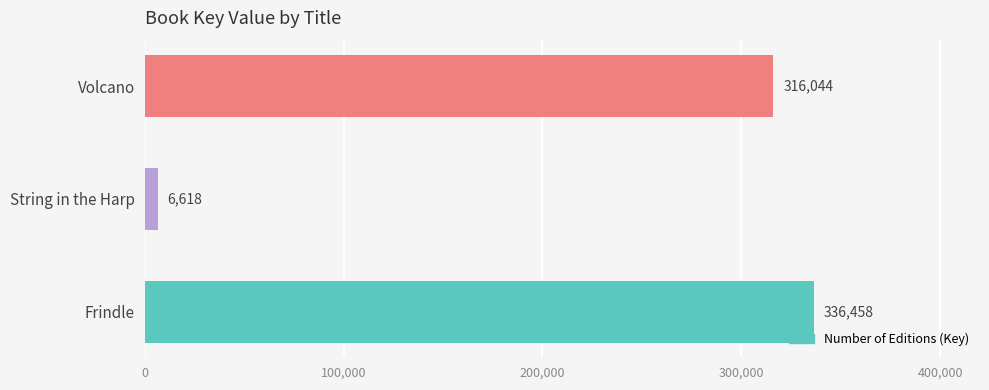

Rank the categories by value from lowest to highest.

String in the Harp, Volcano, Frindle